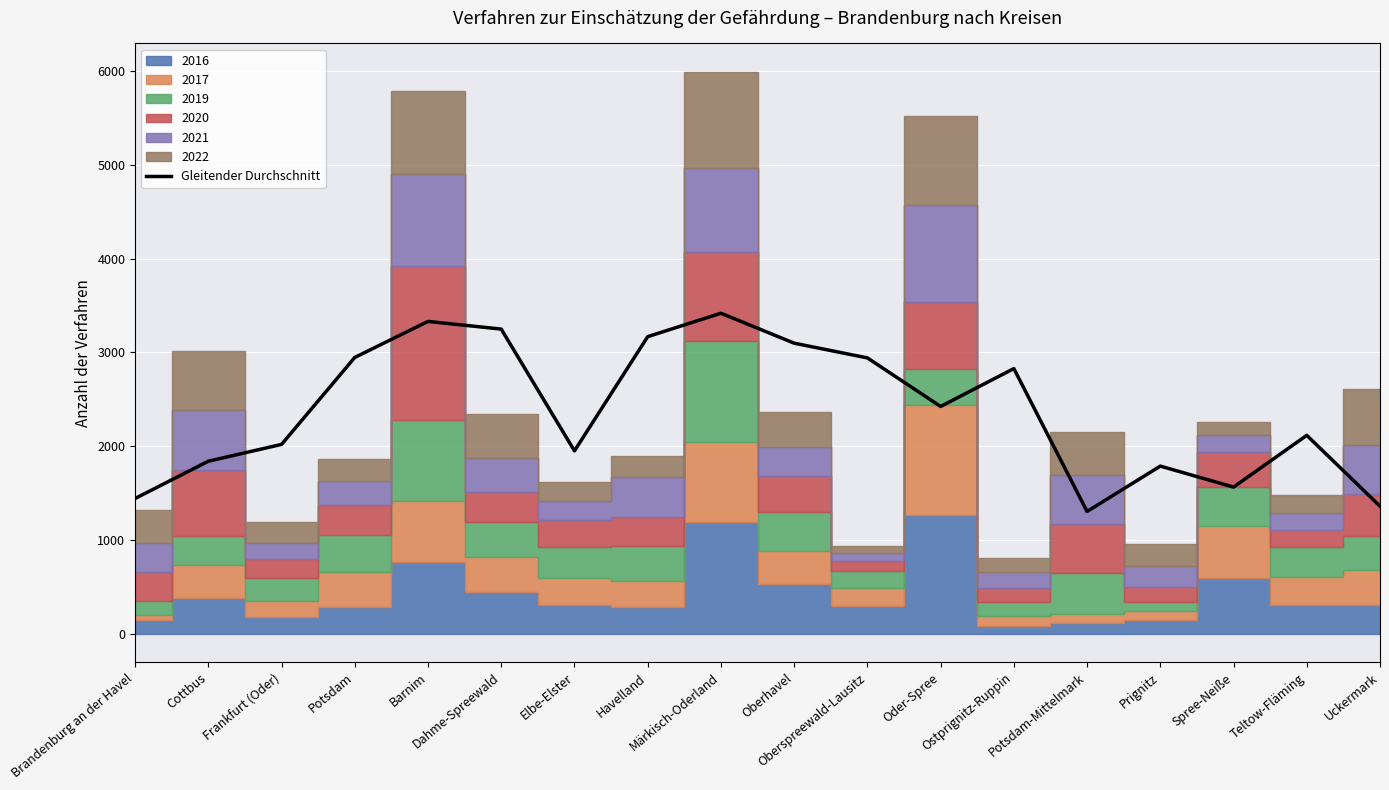

What is the value of the 3rd point from the left?

2021.3